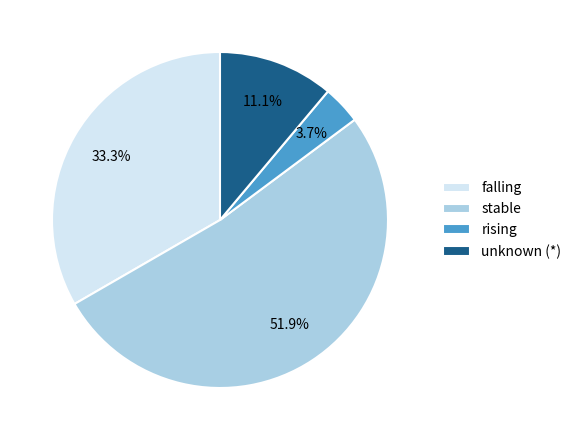

Rank the categories by value from lowest to highest.

rising, unknown (*), falling, stable